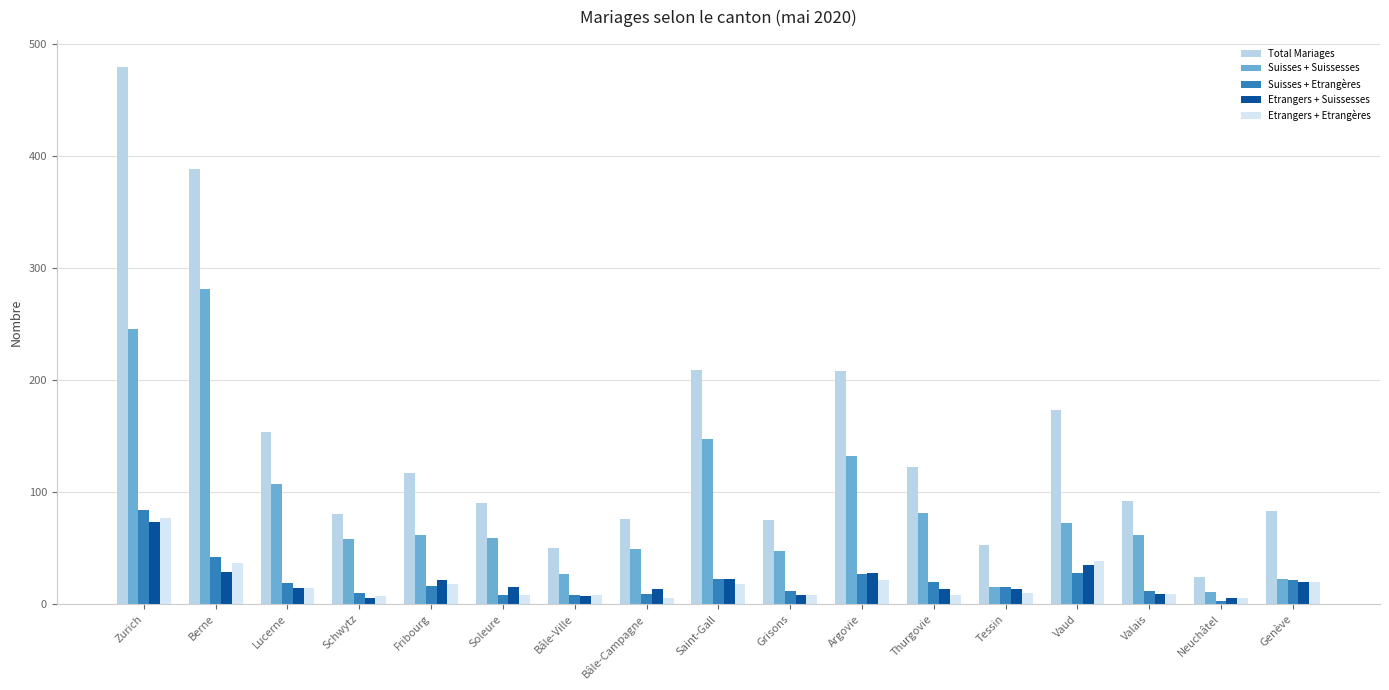

What is the sum of the Etrangers + Suissesses values at Soleure and Fribourg?

36